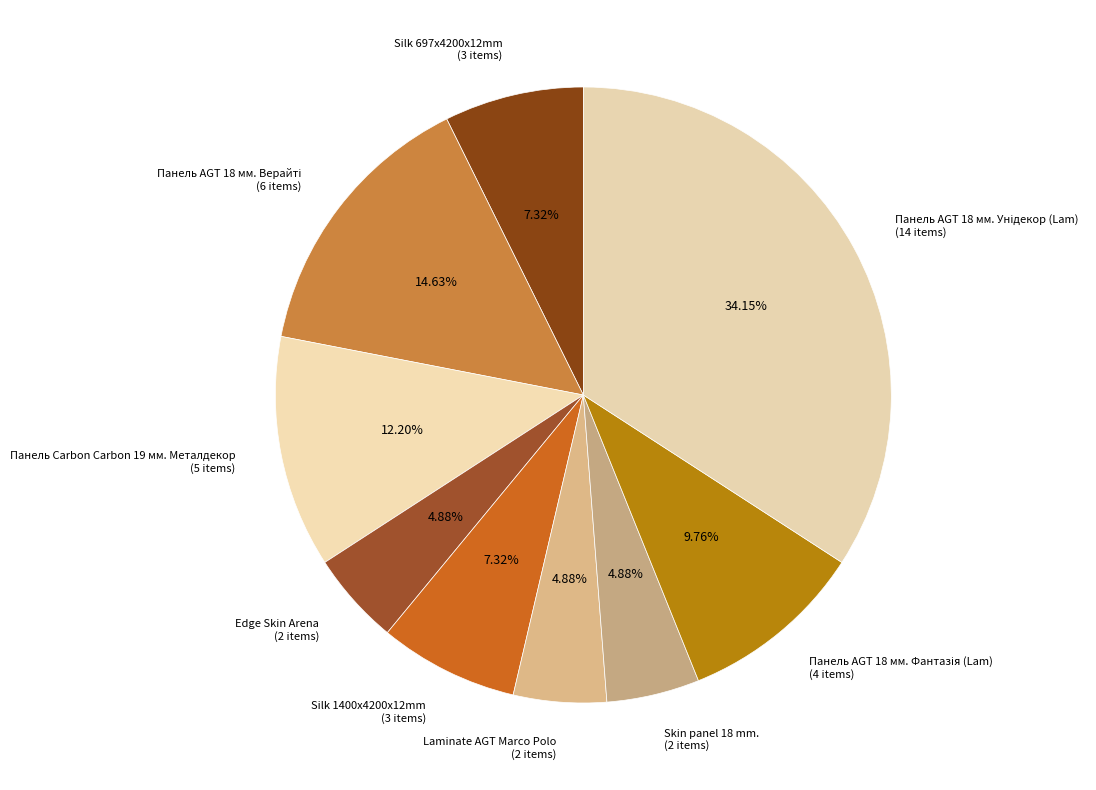

Is there any slice that represents more than half of the pie?

No